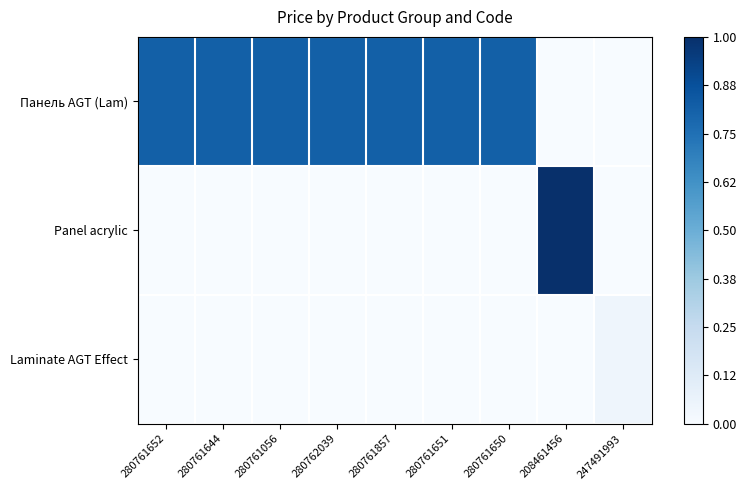

Which series has the largest range (max minus min)?

Panel acrylic